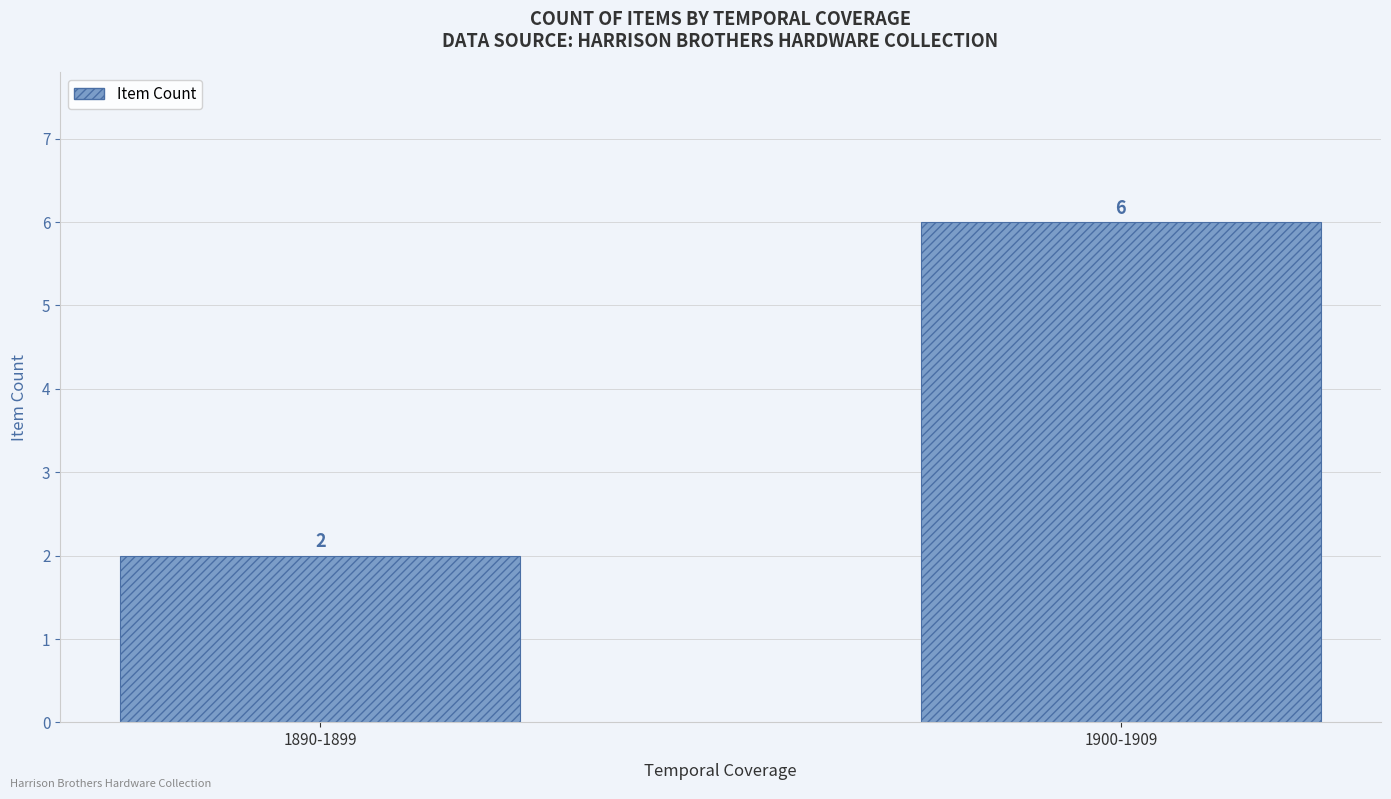

At which category does the chart reach its peak across all series?

1900-1909